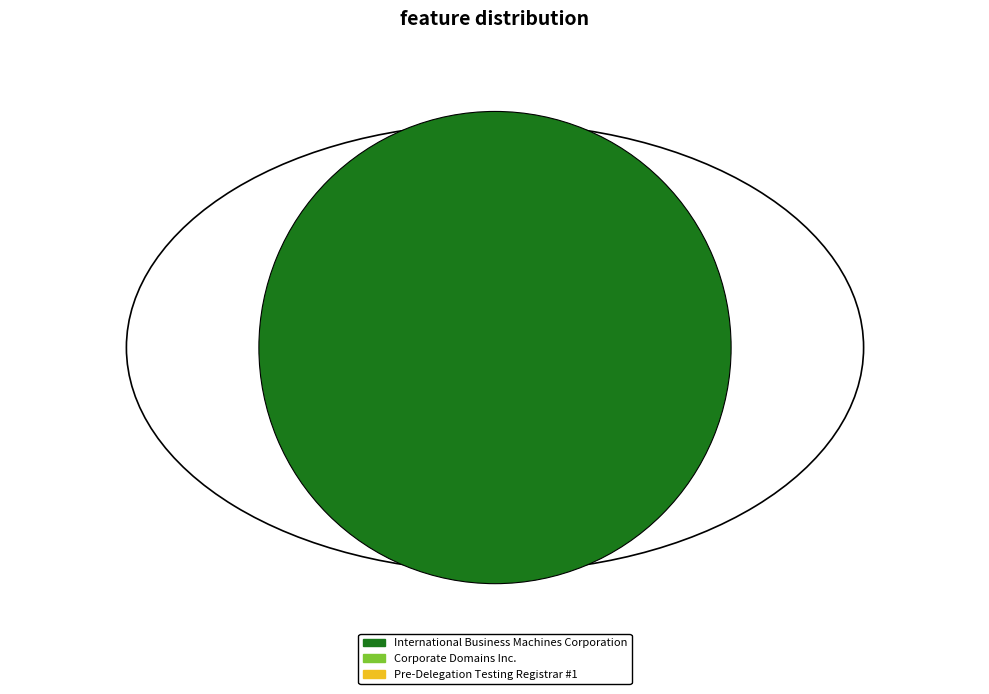

How many segments does this pie chart have?

1